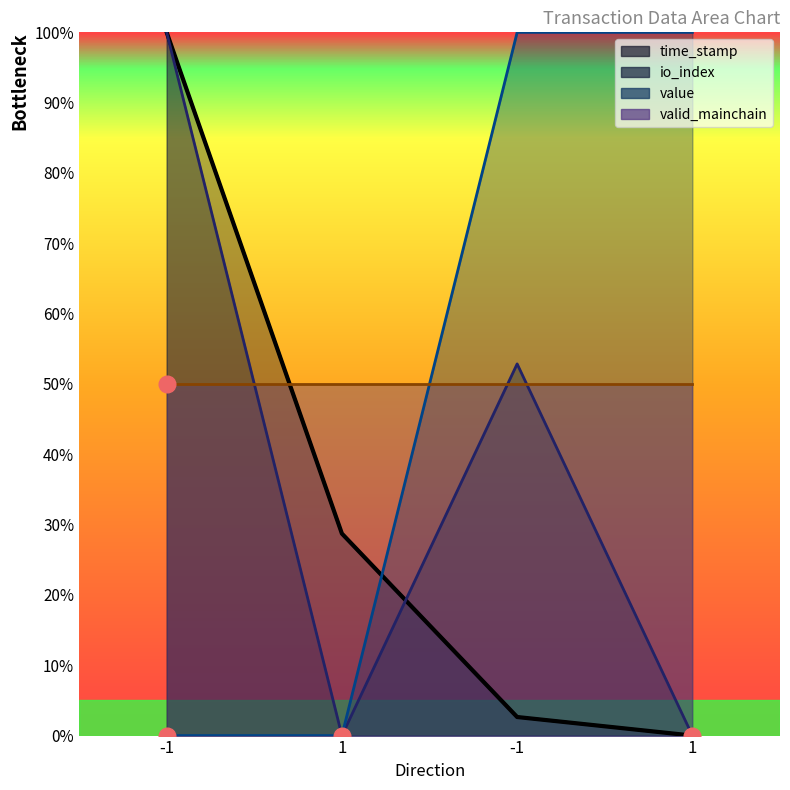

What is the label of the 1st point from the right?

1